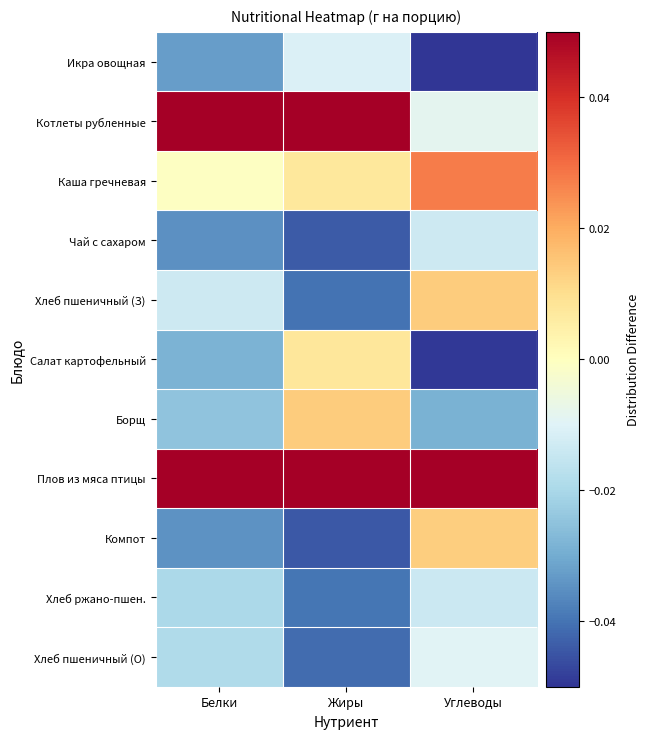

What is the difference between the highest and lowest values at Белки?

0.1